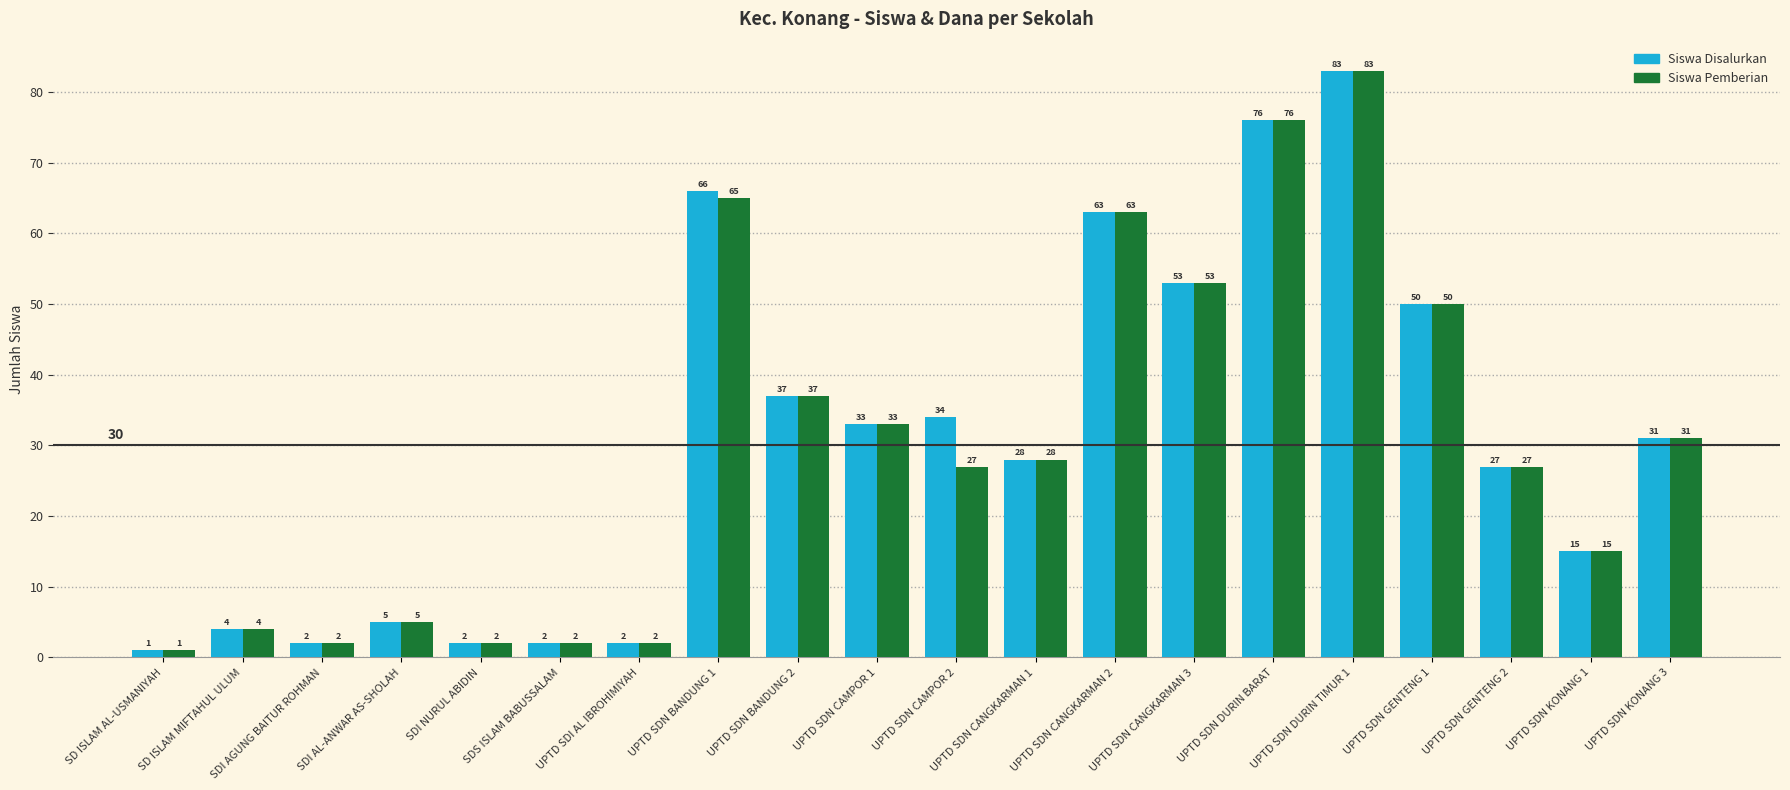

True or false: Siswa Disalurkan has a value of 66 at UPTD SDN BANDUNG 1.

True